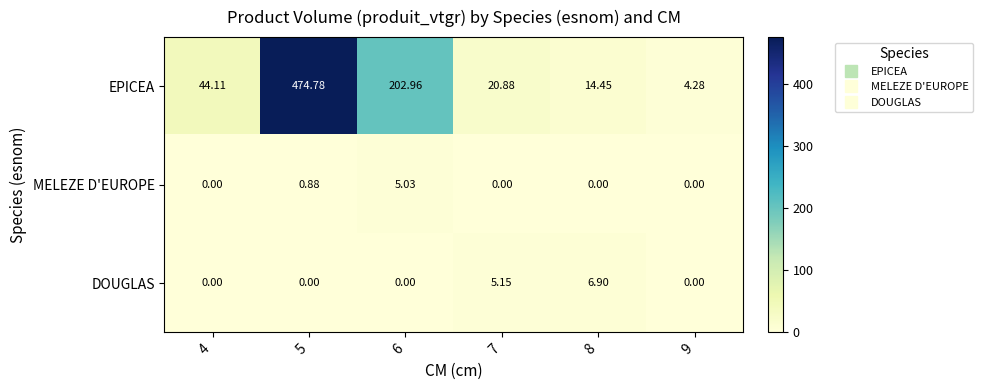

Which series has the widest spread of values?

EPICEA